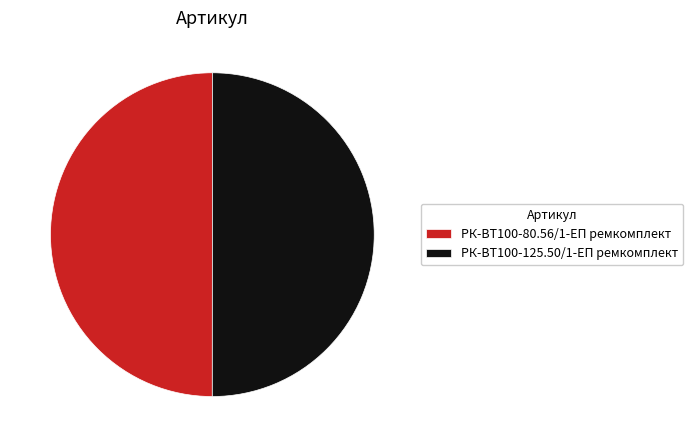

Approximately how many times larger is the value at РК-ВТ100-80.56/1-ЕП ремкомплект compared to РК-ВТ100-125.50/1-ЕП ремкомплект?

1.0